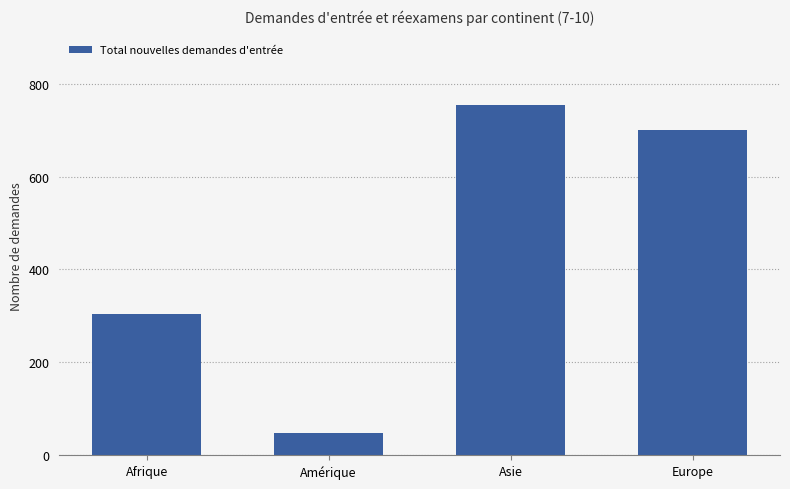

Reading left to right, extract all data points from this chart.

Afrique=305	Amérique=49	Asie=753	Europe=699